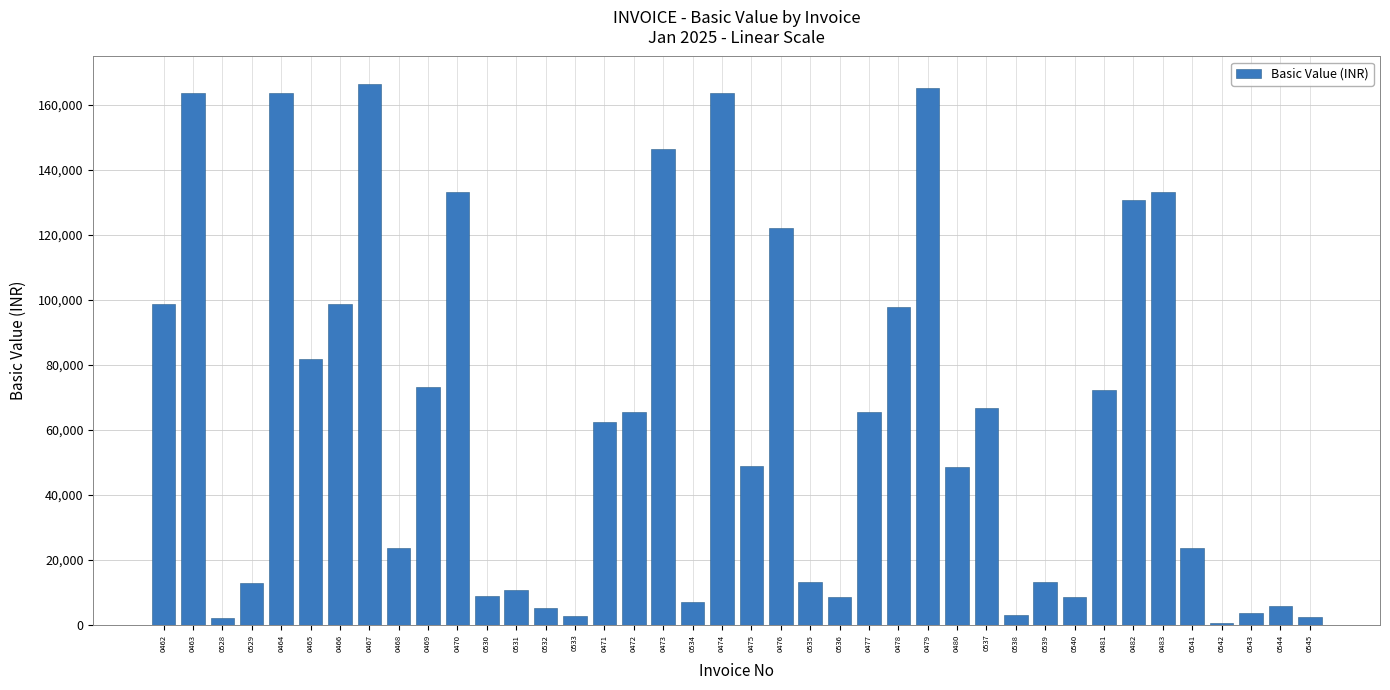

What is the sum of the values at 0475 and 0470?

182010.0